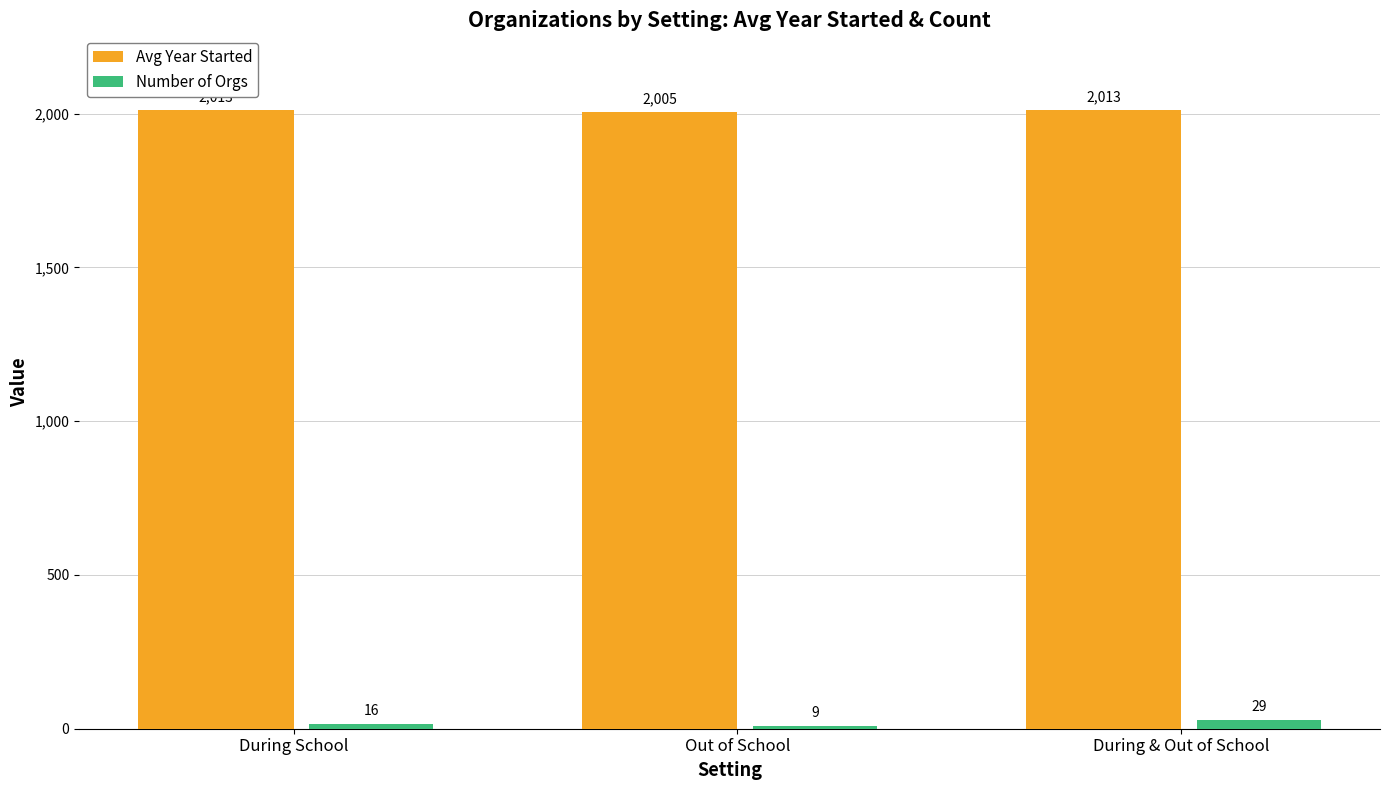

True or false: Number of Orgs has a value of 16 at During School.

True